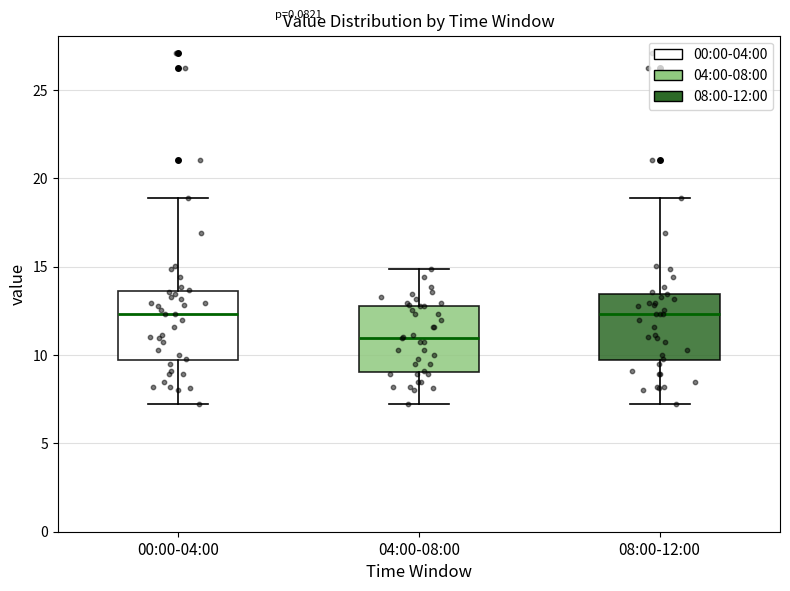

Reading left to right, transcribe this box plot: for each box, give where its median line is, the range the box spans, and where its two whiskers end, as read against the y-axis. The values are not printed on the chart, so give them approximately, as read against the axis.

00:00-04:00: median 12.5, box 9.5 to 13.5, whiskers 7.5 to 19.0
04:00-08:00: median 11.0, box 9.0 to 13.0, whiskers 7.5 to 15.0
08:00-12:00: median 12.5, box 9.5 to 13.5, whiskers 7.5 to 19.0